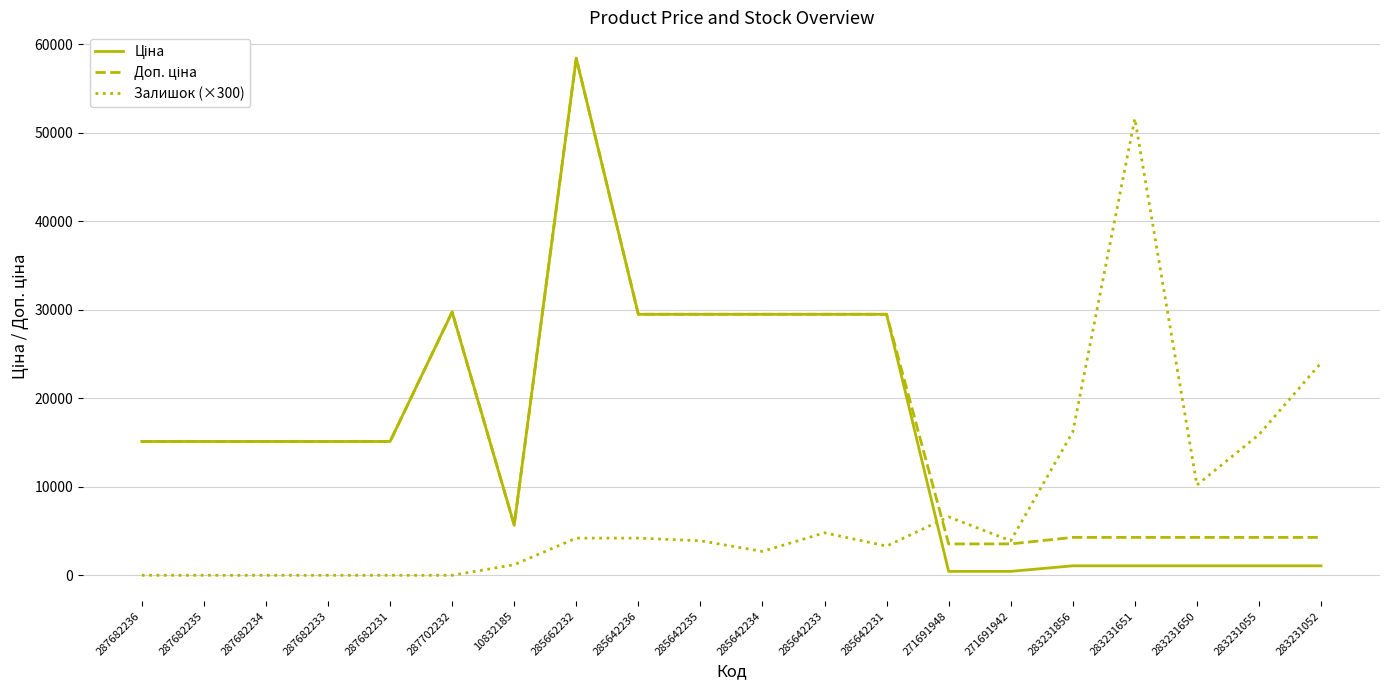

What is the total value across all series at 287682235?

30240.0